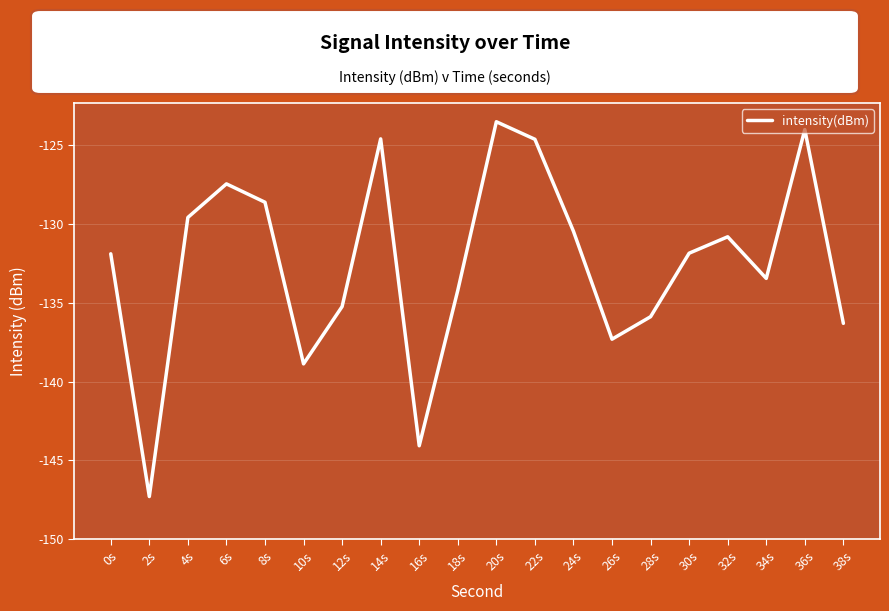

Read the value at 4s.

-129.6